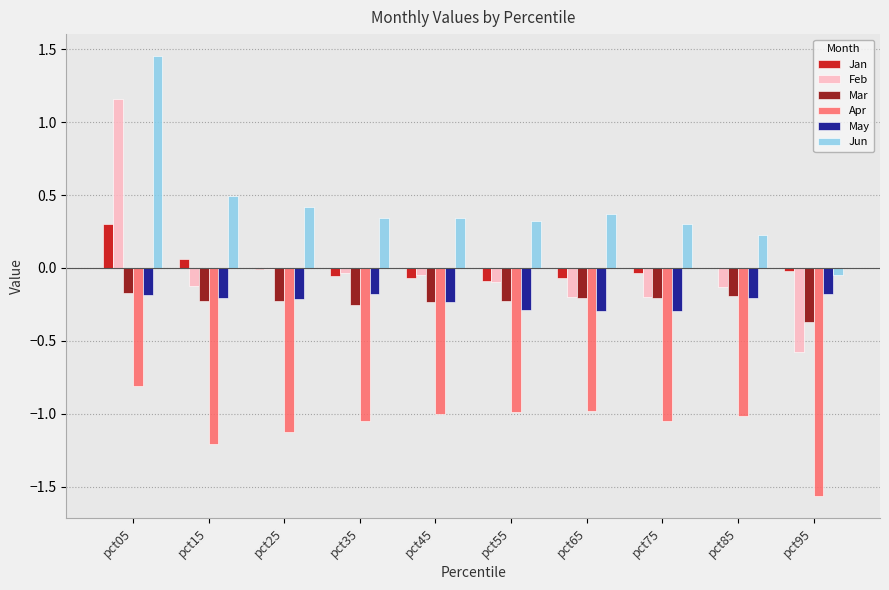

How many groups of bars are there?

10